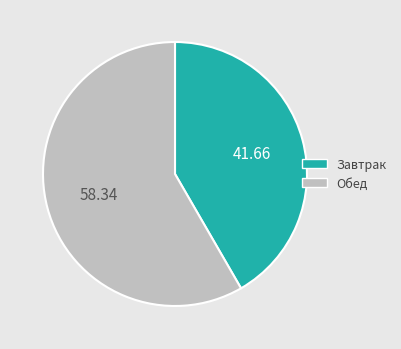

Do Обед and Завтрак together represent more than half of the pie?

Yes